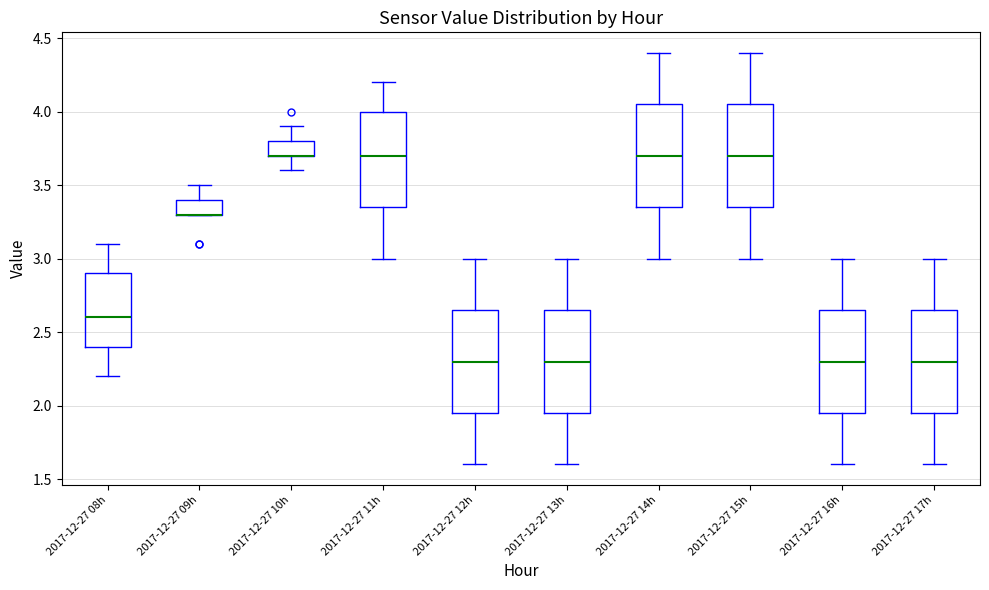

Where is the upper edge of the box for 2017-12-27 12h on the y-axis? The values are not printed on the chart, so give them approximately, as read against the axis.

2.65